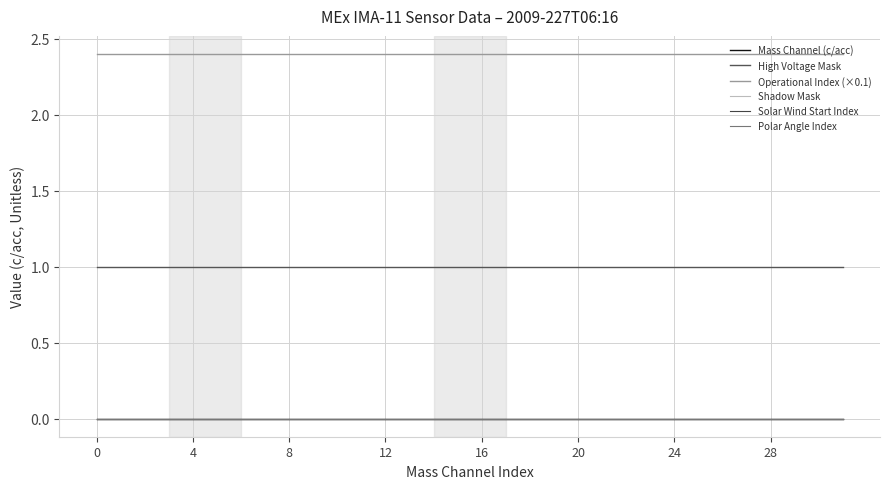

Rank the series by their maximum value, from lowest to highest.

Mass Channel (c/acc), Shadow Mask, Solar Wind Start Index, Polar Angle Index, High Voltage Mask, Operational Index (×0.1)